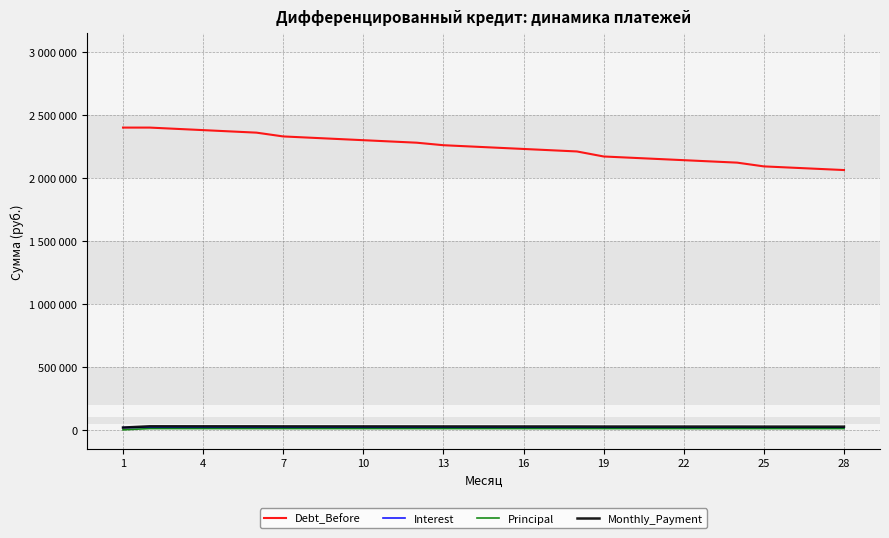

Reading right to left, list all the values displayed in this chart.

Debt_Before: 2062858.9	2072543.7	2082228.5	2091913.2	2121690.6	2131468.0	2141245.4	2151022.8	2160800.1	2170577.5	2210490.0	2220402.5	2230315.0	2240227.6	2250140.1	2260052.6	2280009.0	2289965.3	2299921.7	2309878.1	2319834.4	2329790.8	2359832.6	2369874.5	2379916.3	2389958.2	2400000.0	2400000.0
Interest: 15471.4	15544.1	15616.7	15689.4	15912.7	15986.0	16059.3	16132.7	16206.0	16279.3	16578.7	16653.0	16727.4	16801.7	16876.0	16950.4	17100.1	17174.7	17249.4	17324.1	17398.8	17473.4	17698.7	17774.1	17849.4	17924.7	18000.0	18000.0
Principal: 9684.8	9684.8	9684.8	9684.8	9777.4	9777.4	9777.4	9777.4	9777.4	9777.4	9912.5	9912.5	9912.5	9912.5	9912.5	9912.5	9956.4	9956.4	9956.4	9956.4	9956.4	9956.4	10041.8	10041.8	10041.8	10041.8	10041.8	0.0
Monthly_Payment: 25156.2	25228.9	25301.5	25374.1	25690.1	25763.4	25836.7	25910.0	25983.4	26056.7	26491.2	26565.5	26639.9	26714.2	26788.6	26862.9	27056.4	27131.1	27205.8	27280.5	27355.1	27429.8	27740.6	27815.9	27891.2	27966.5	28041.8	18000.0